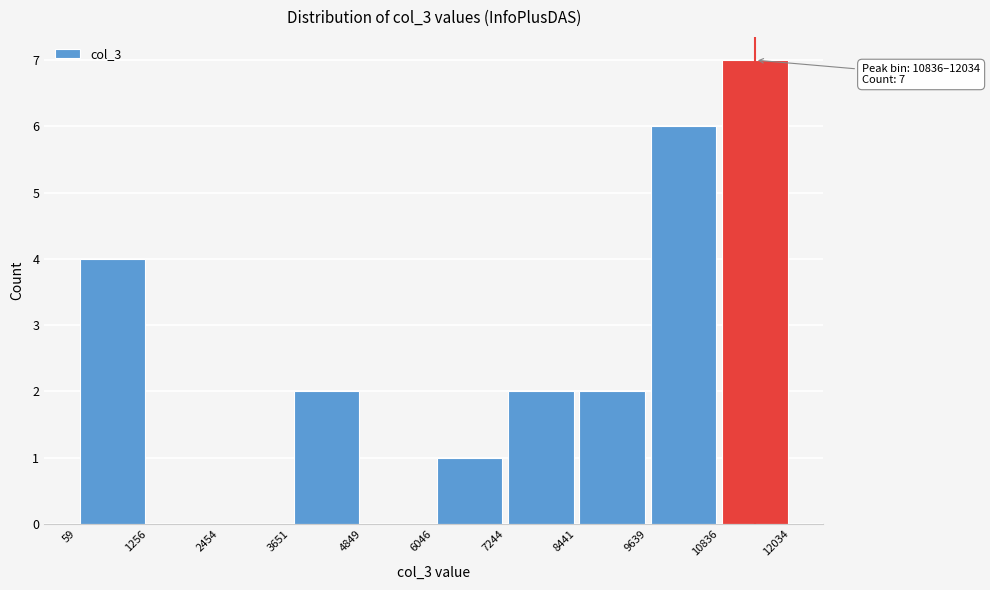

Over which range of the x-axis is the bar tallest?

10836 to 12034